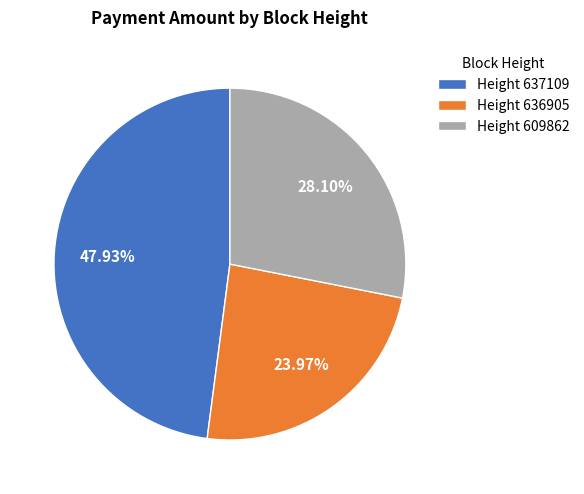

Does any single category account for the majority?

No